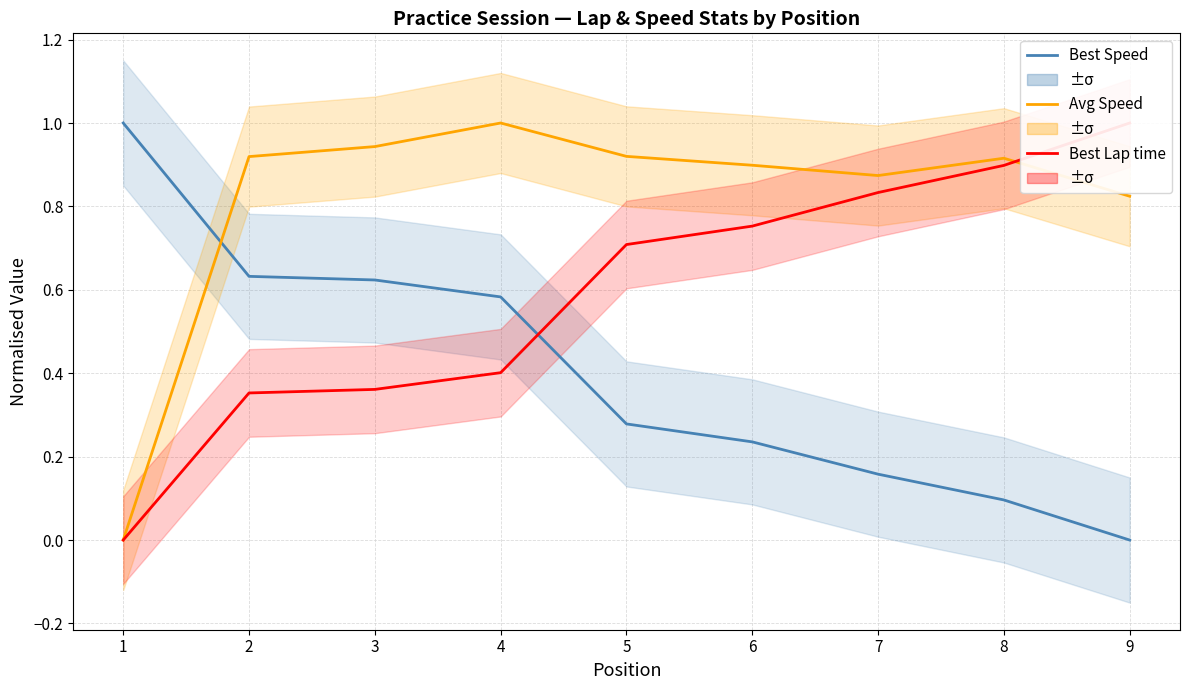

Rank the series at 6 from lowest to highest value.

Best Speed, Best Lap time, Avg Speed